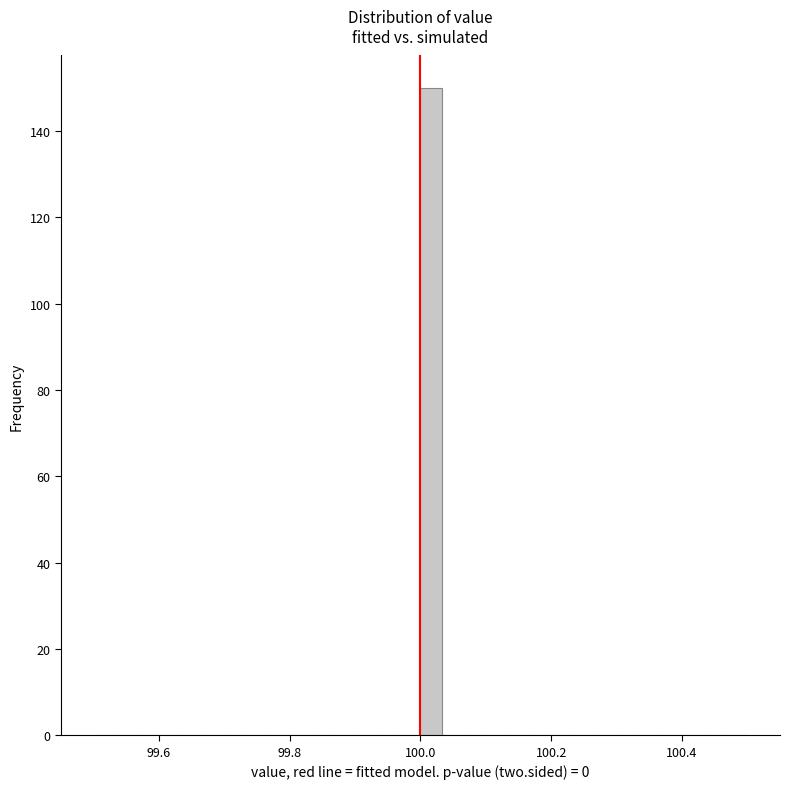

Read against the x-axis, roughly where is the centre of the tallest bar?

100.02